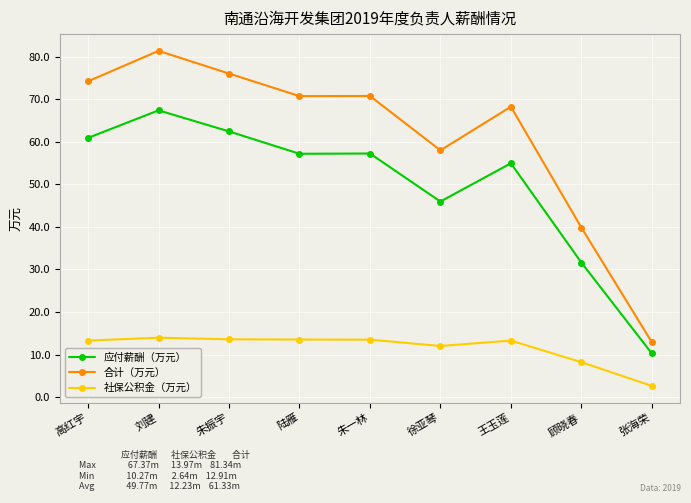

What is the greatest value displayed?

81.3